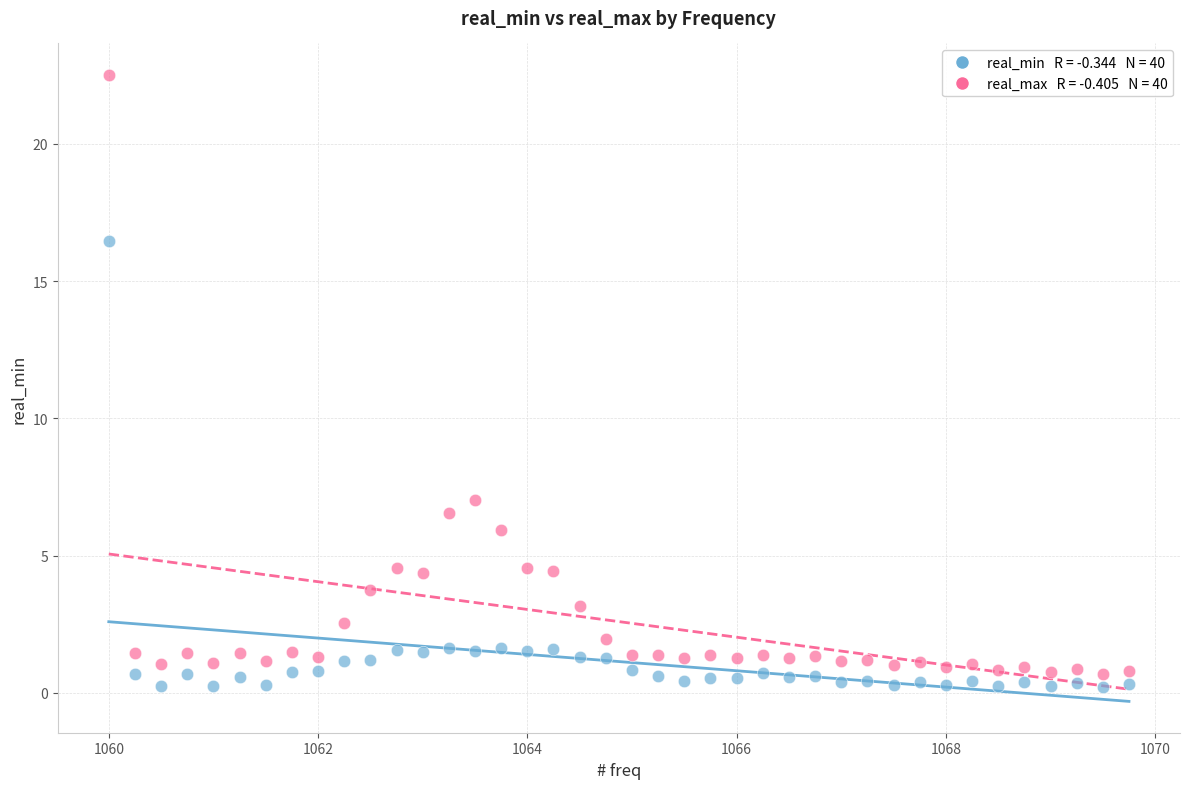

Across all data points, what is the range of Y values (max minus min)?

22.3